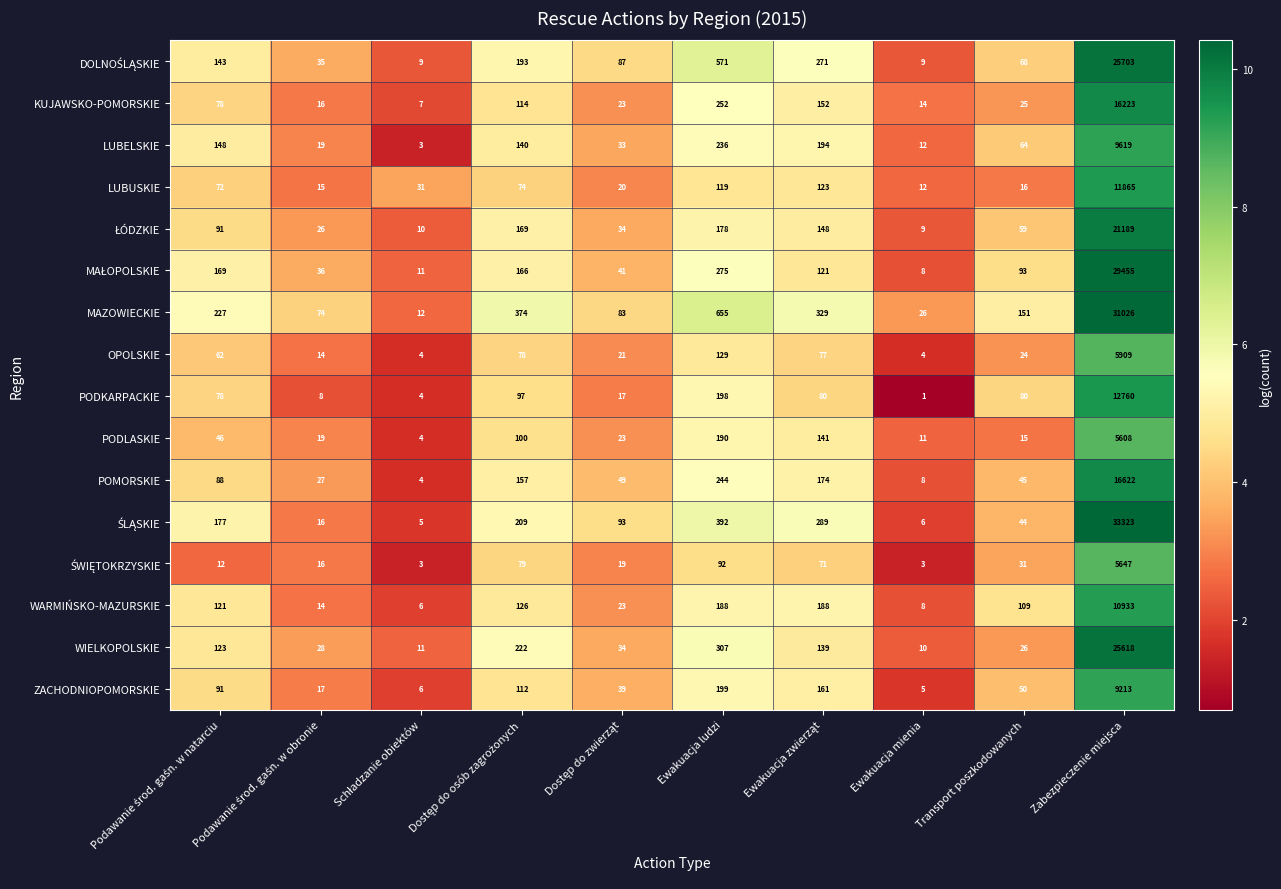

At which category is the sum across all series the highest?

Zabezpieczenie miejsca